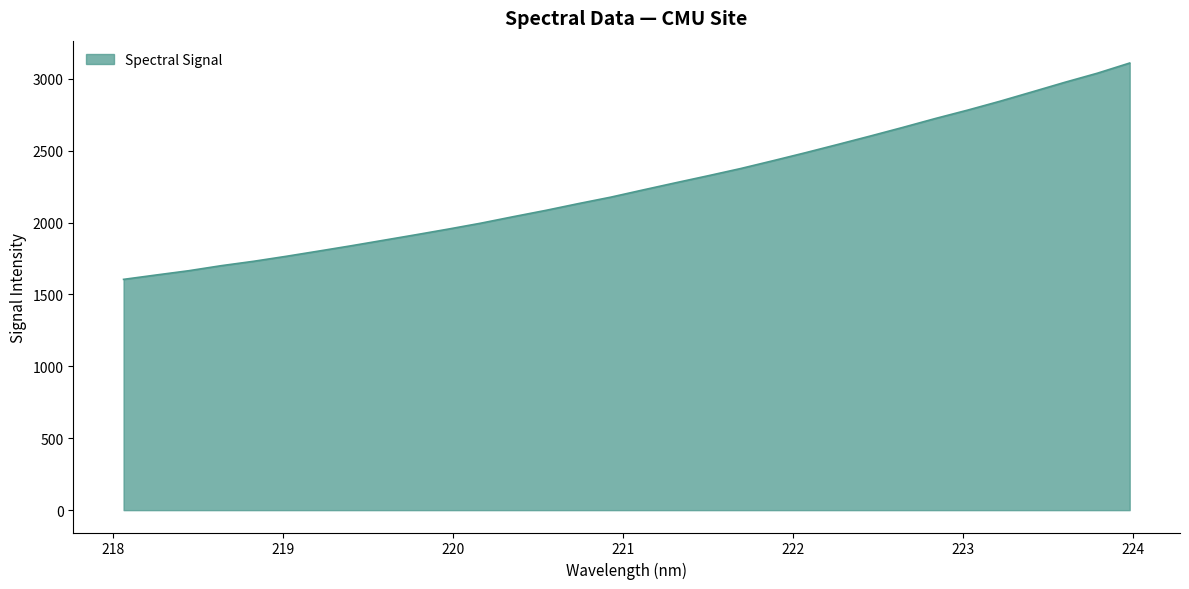

How many lines are shown in the chart?

1